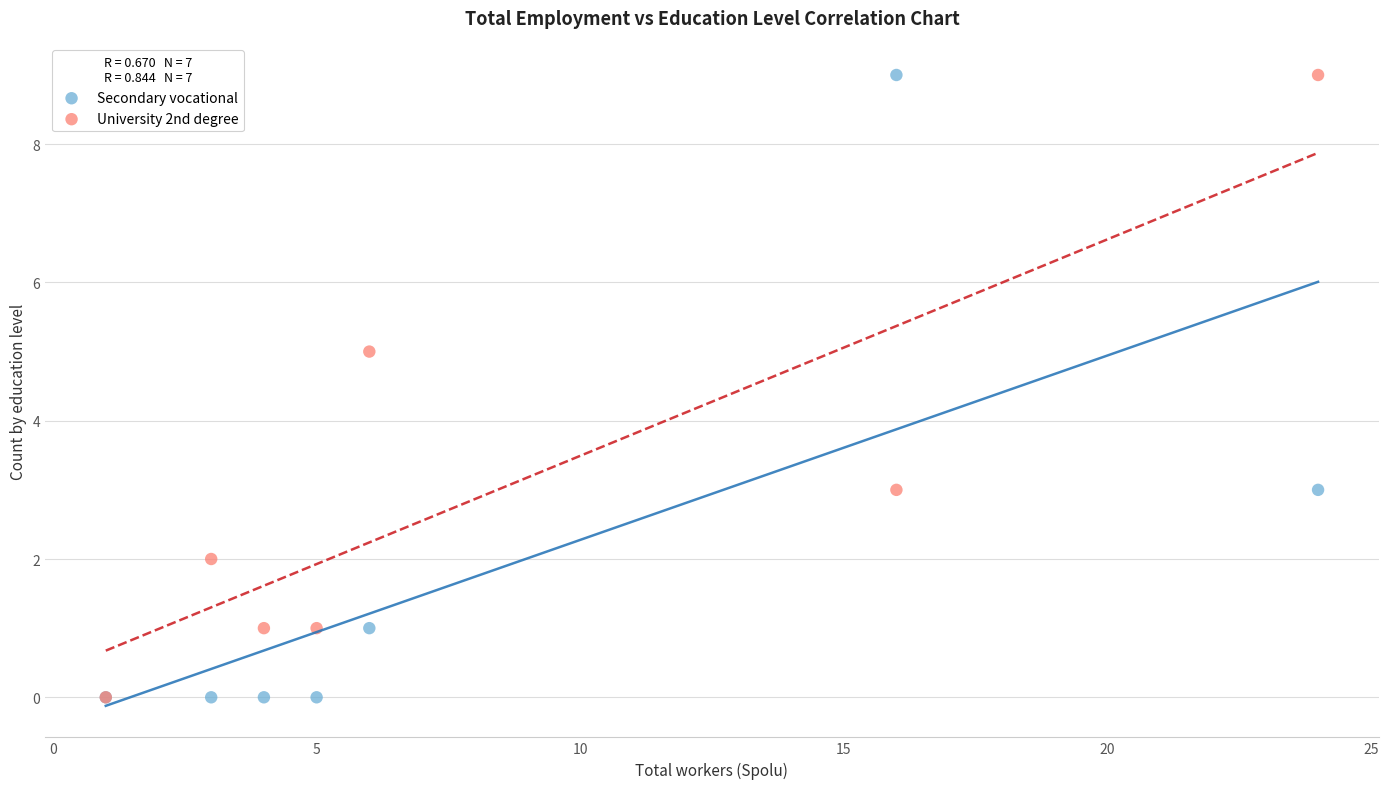

What are all the series names shown in the legend?

Secondary vocational, University 2nd degree